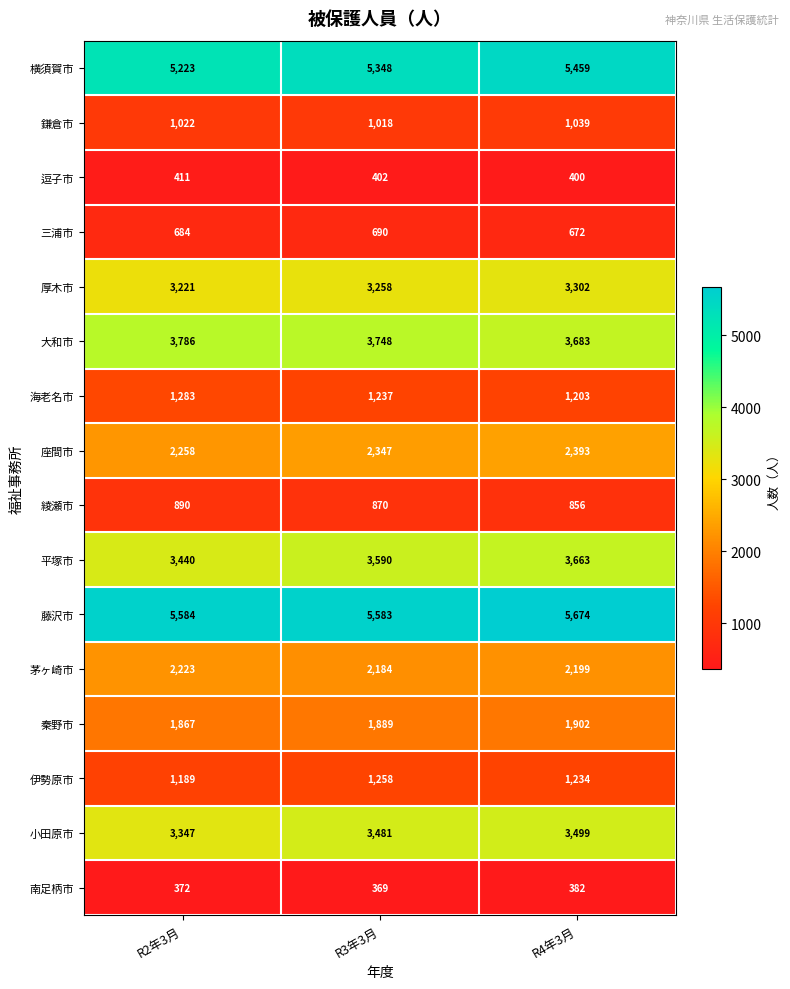

What is the difference between the maximum and minimum values in the 綾瀬市 series?

34